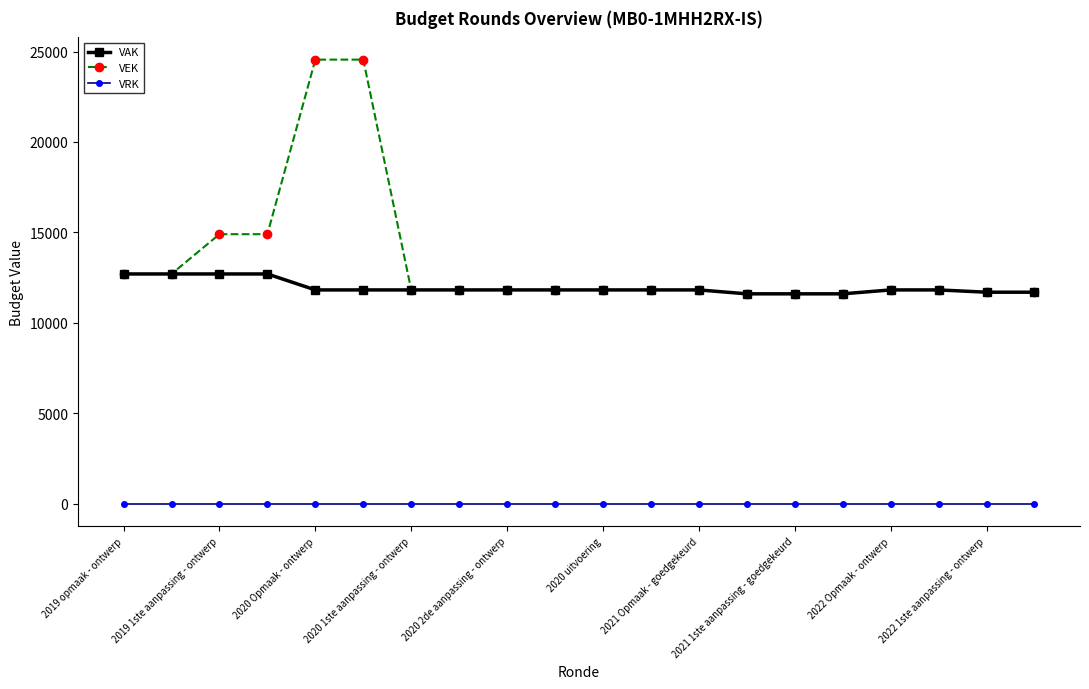

At how many categories does at least one series exceed 6441?

20